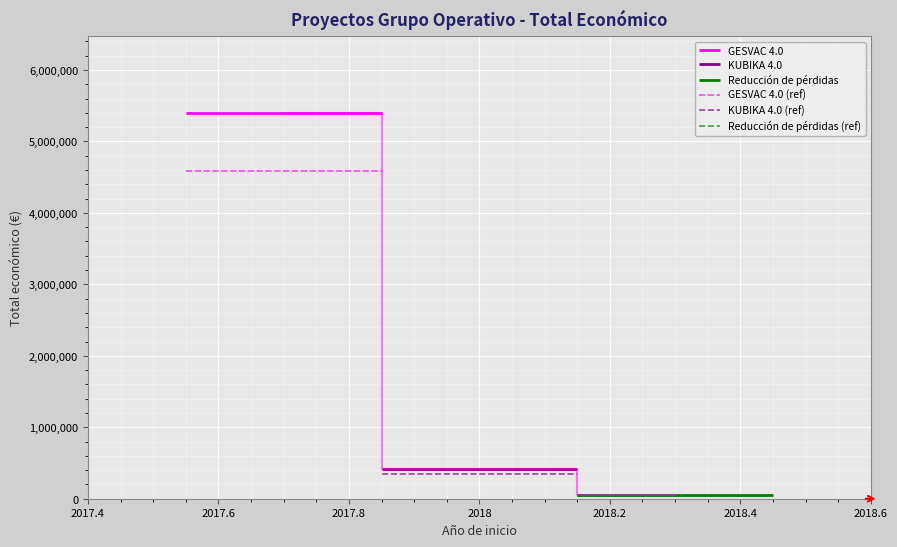

Rank the series by their maximum value, from lowest to highest.

Reducción de pérdidas (ref), Reducción de pérdidas, KUBIKA 4.0 (ref), KUBIKA 4.0, GESVAC 4.0 (ref), GESVAC 4.0